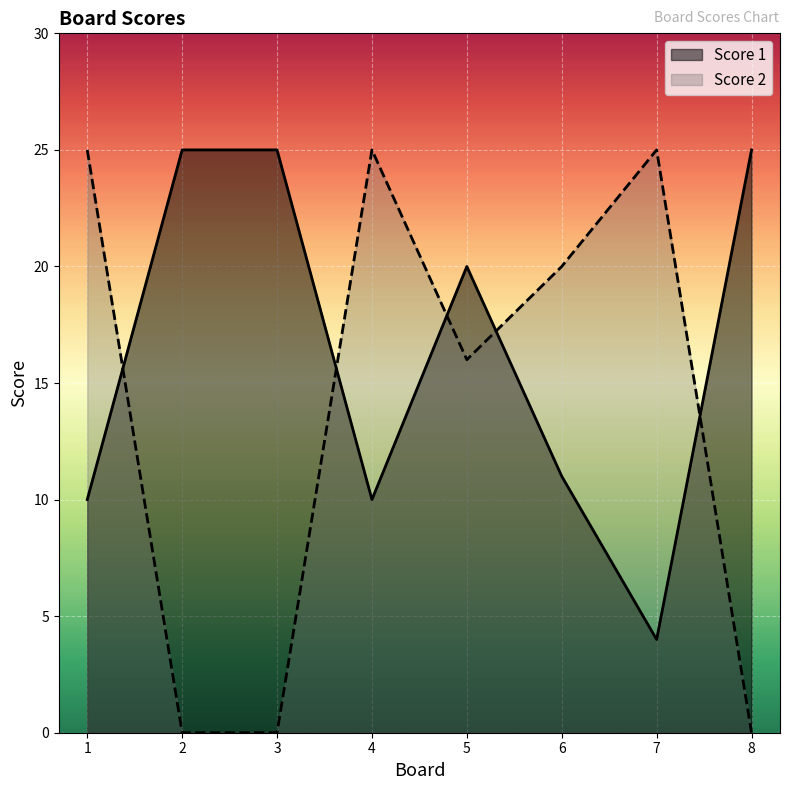

What is the average value of the Score 2 series?

14